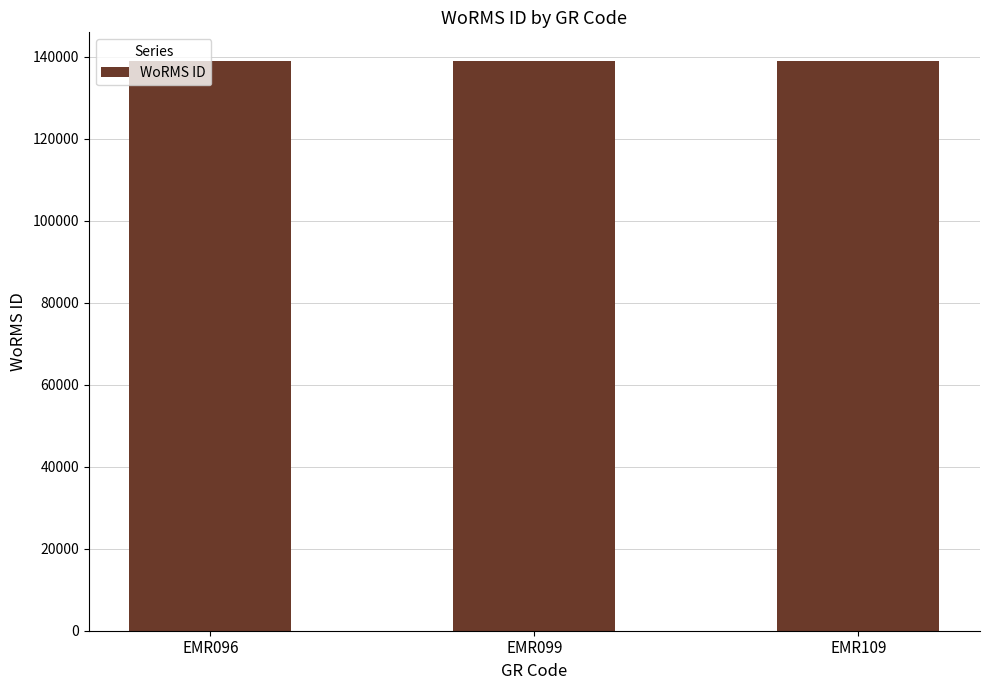

What is the ratio of the value at EMR096 to the value at EMR099?

1.0